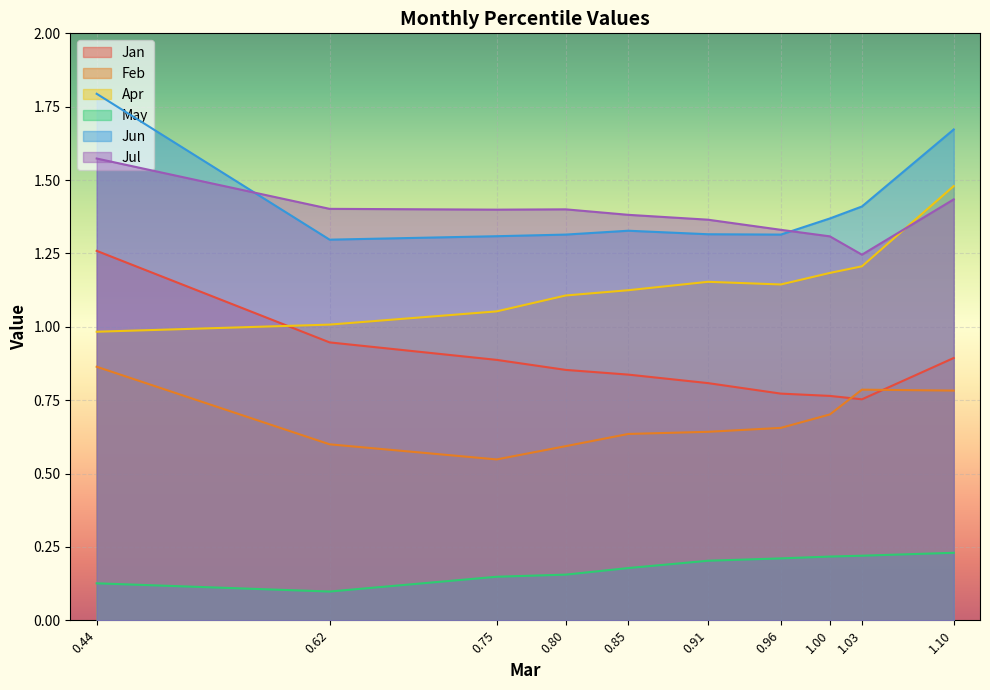

Which series changed the most between 1.03 and 1.10?

Apr